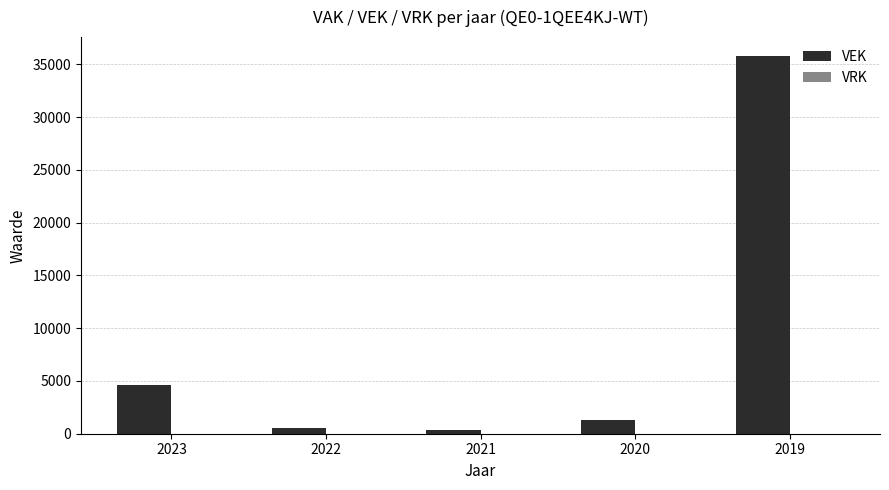

What is the maximum value shown in the chart?

35800